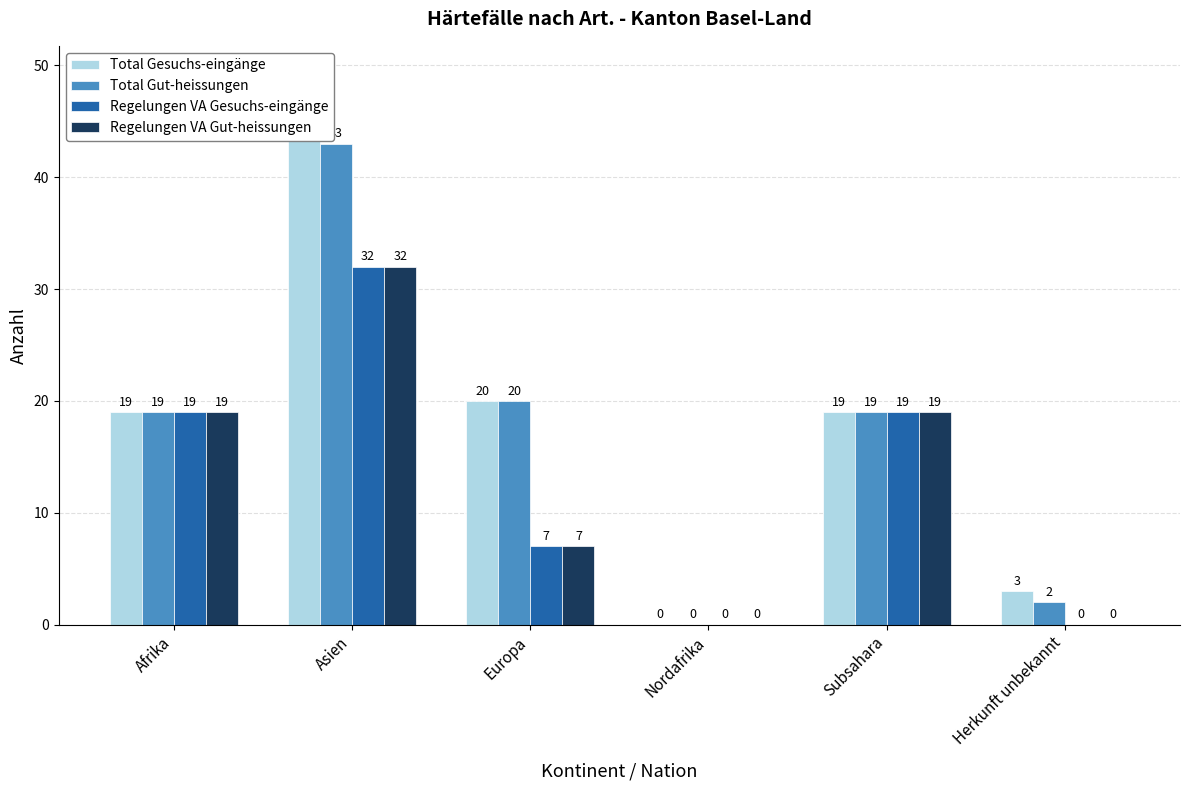

What is the spread (max minus min) of values at Asien?

13